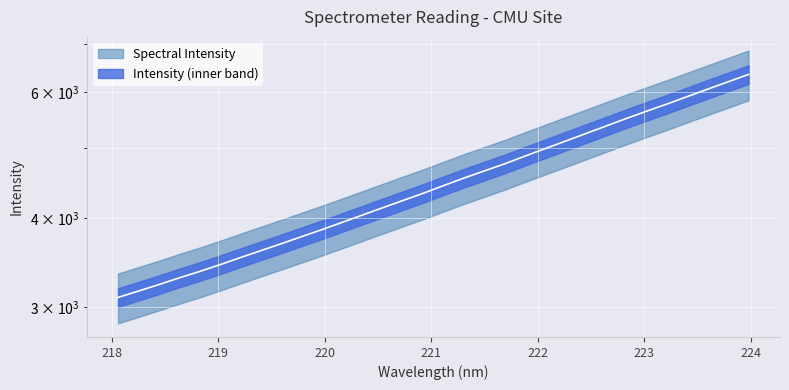

Reading left to right, what are all the values shown in this chart?

218.0596=3095.2	218.2508=3159.4	218.442=3225.5	218.6332=3296.1	218.8244=3364.5	219.0156=3438.5	219.2067=3518.0	219.3979=3597.2	219.589=3678.1	219.7801=3762.9	219.9712=3848.8	220.1623=3940.1	220.3533=4034.3	220.5444=4131.0	220.7354=4229.1	220.9264=4328.4	221.1174=4436.8	221.3083=4545.9	221.4993=4650.7	221.6902=4758.5	221.8812=4878.3	222.0721=4998.1	222.263=5120.7	222.4538=5247.1	222.6447=5375.4	222.8355=5508.7	223.0264=5639.1	223.2172=5770.9	223.408=5910.6	223.5987=6052.9	223.7895=6197.0	223.9802=6345.4